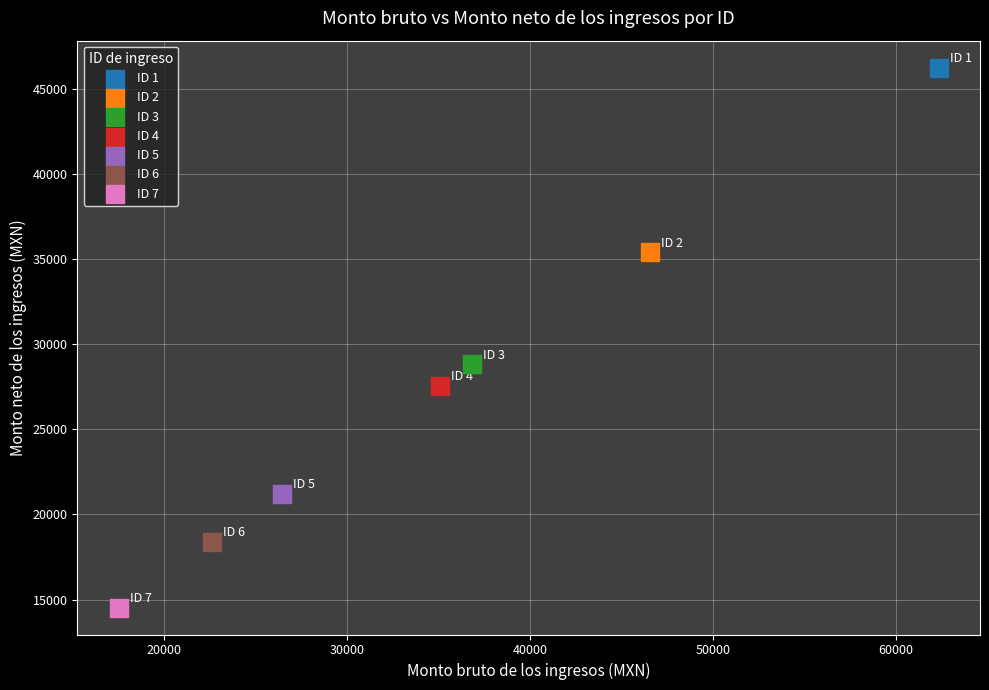

Which series reaches the maximum Y coordinate?

ID 1